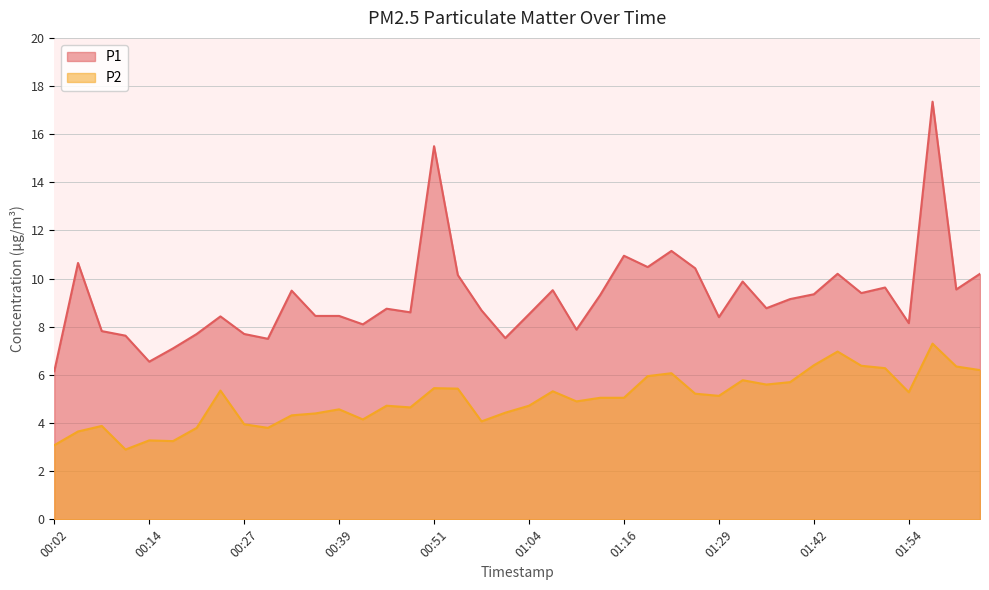

True or false: P2 and P1 cross at least once.

False